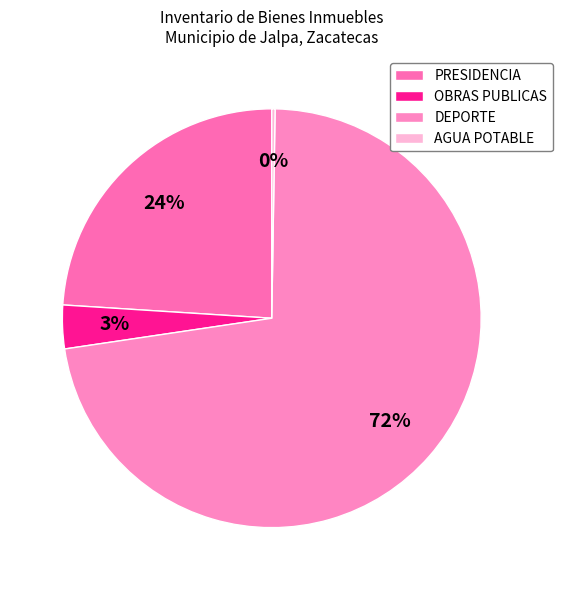

To the nearest percent, what is the average slice percentage?

25%